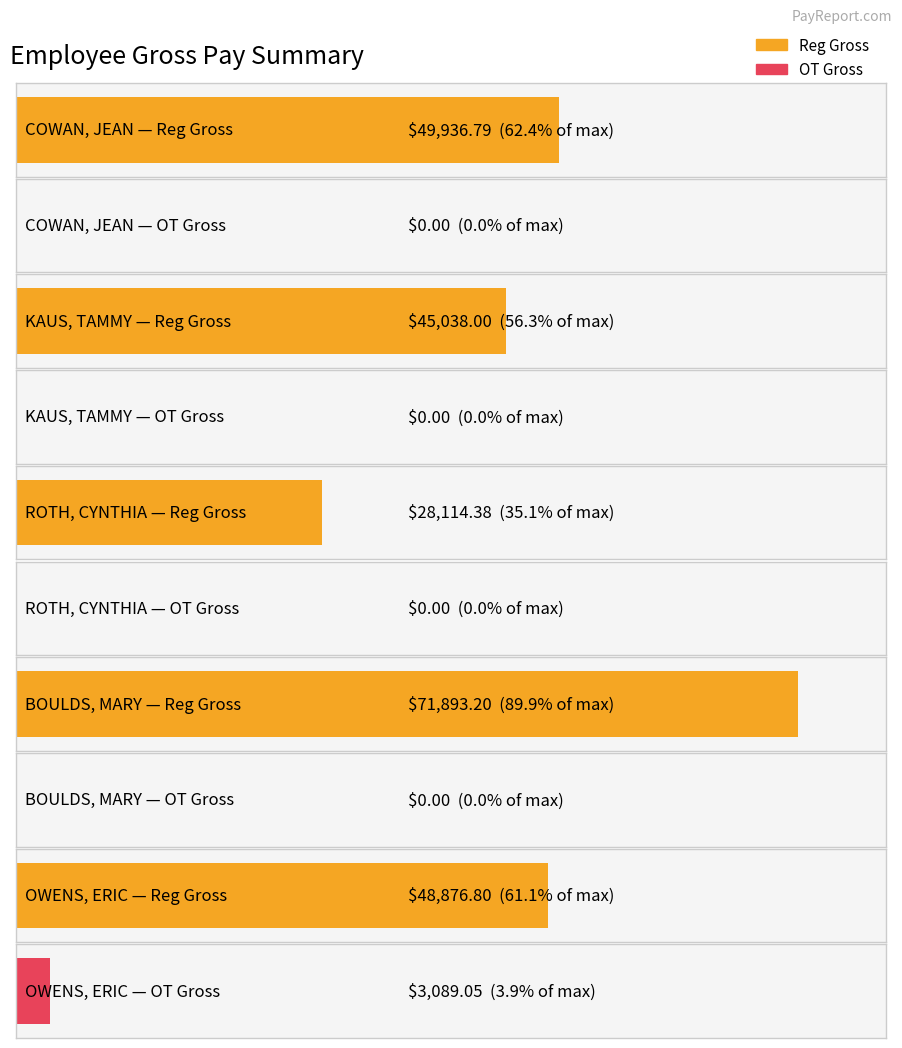

What is the greatest value displayed?

71893.2